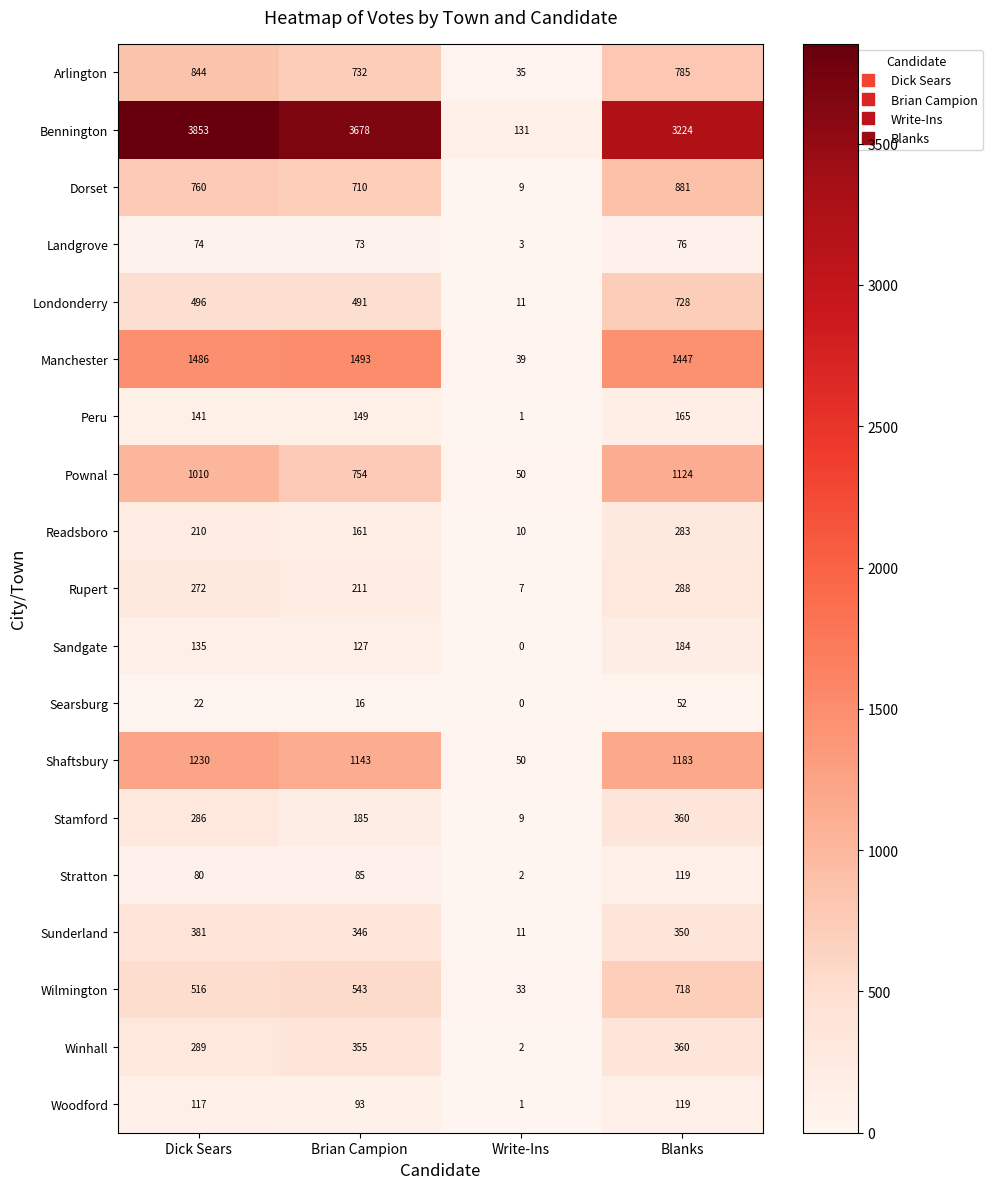

The value of Peru at Write-Ins is 0. True or false?

False